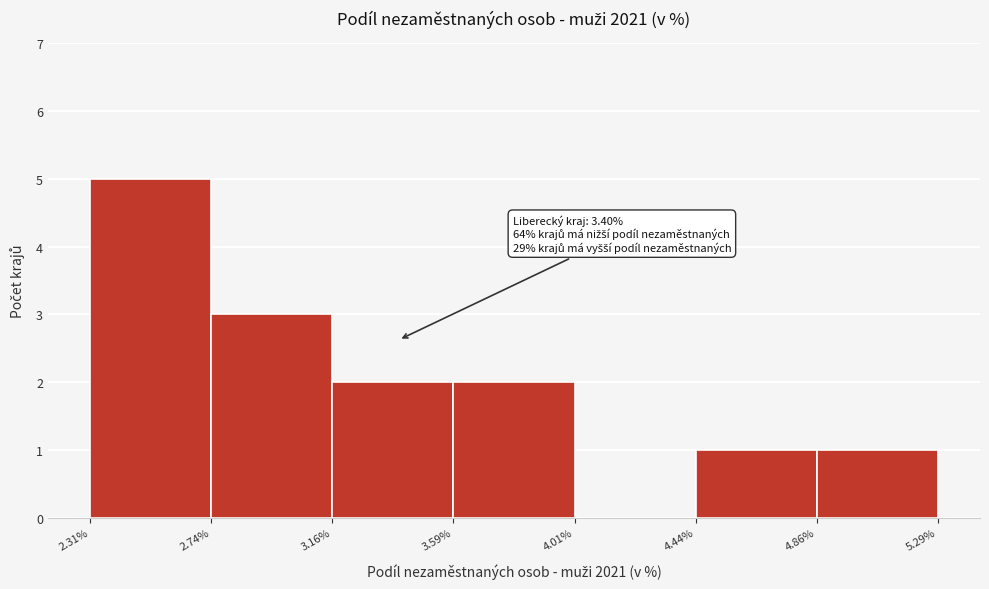

Over which range of the x-axis is the bar tallest?

2.31% to 2.74%